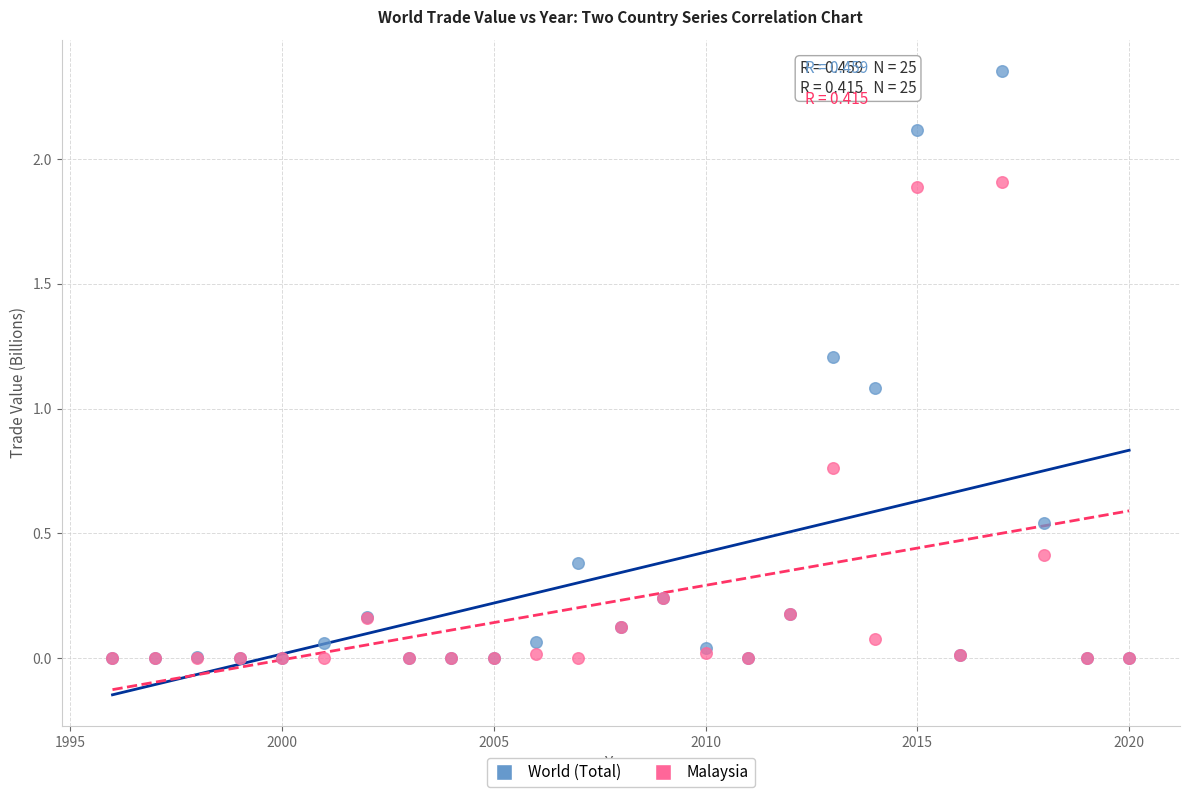

In the World (Total) series, what Y value is closest to 1?

1.1